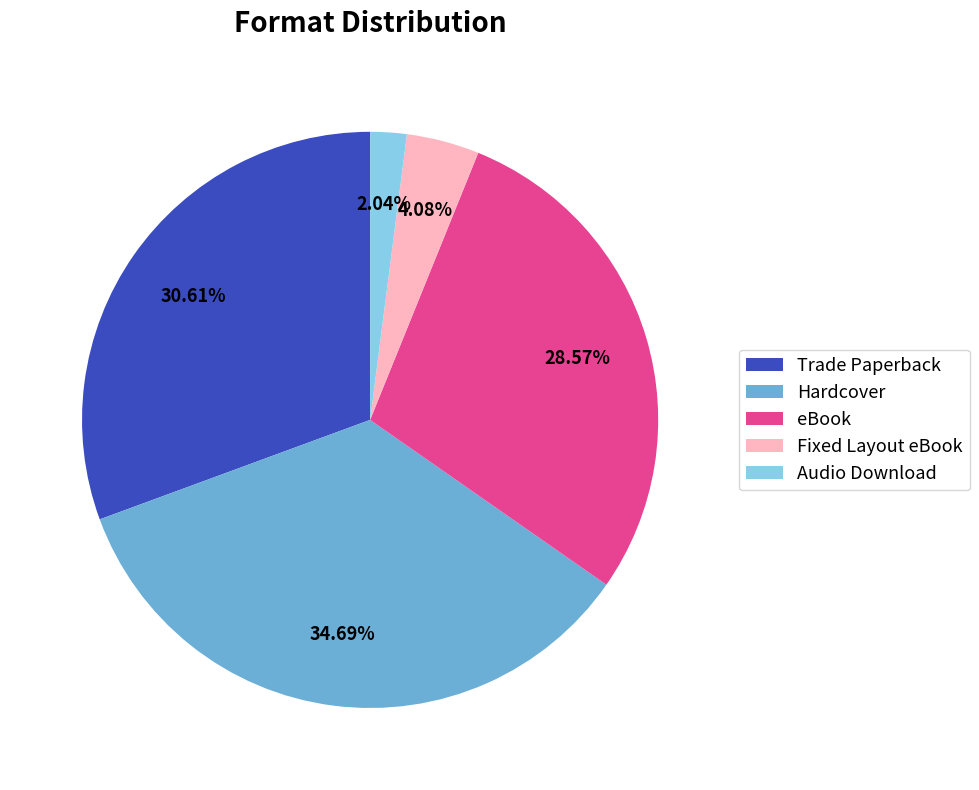

To the nearest percent, what is the average slice percentage?

20%